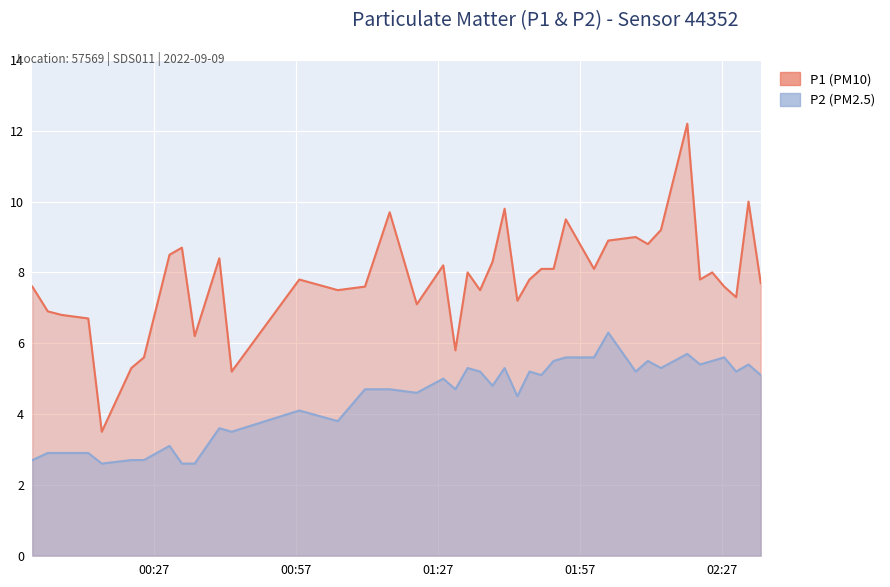

Rank the series at 2022-09-09T01:54:02 from lowest to highest value.

P2, P1